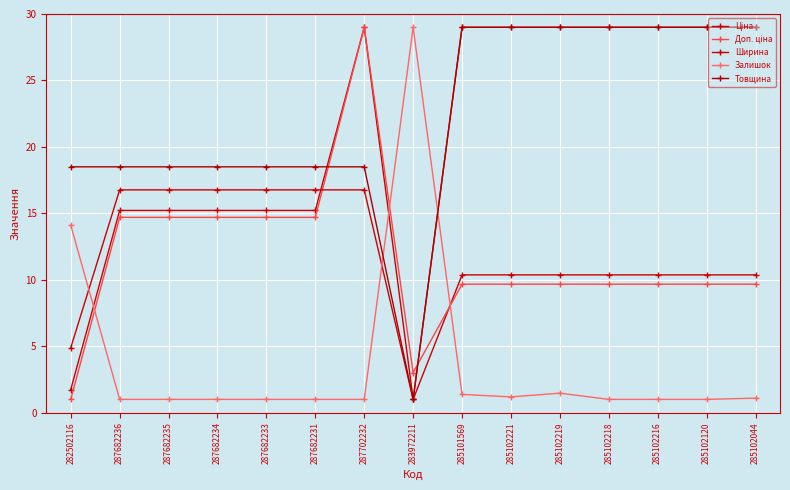

What is the sum of all Залишок values?

57.2